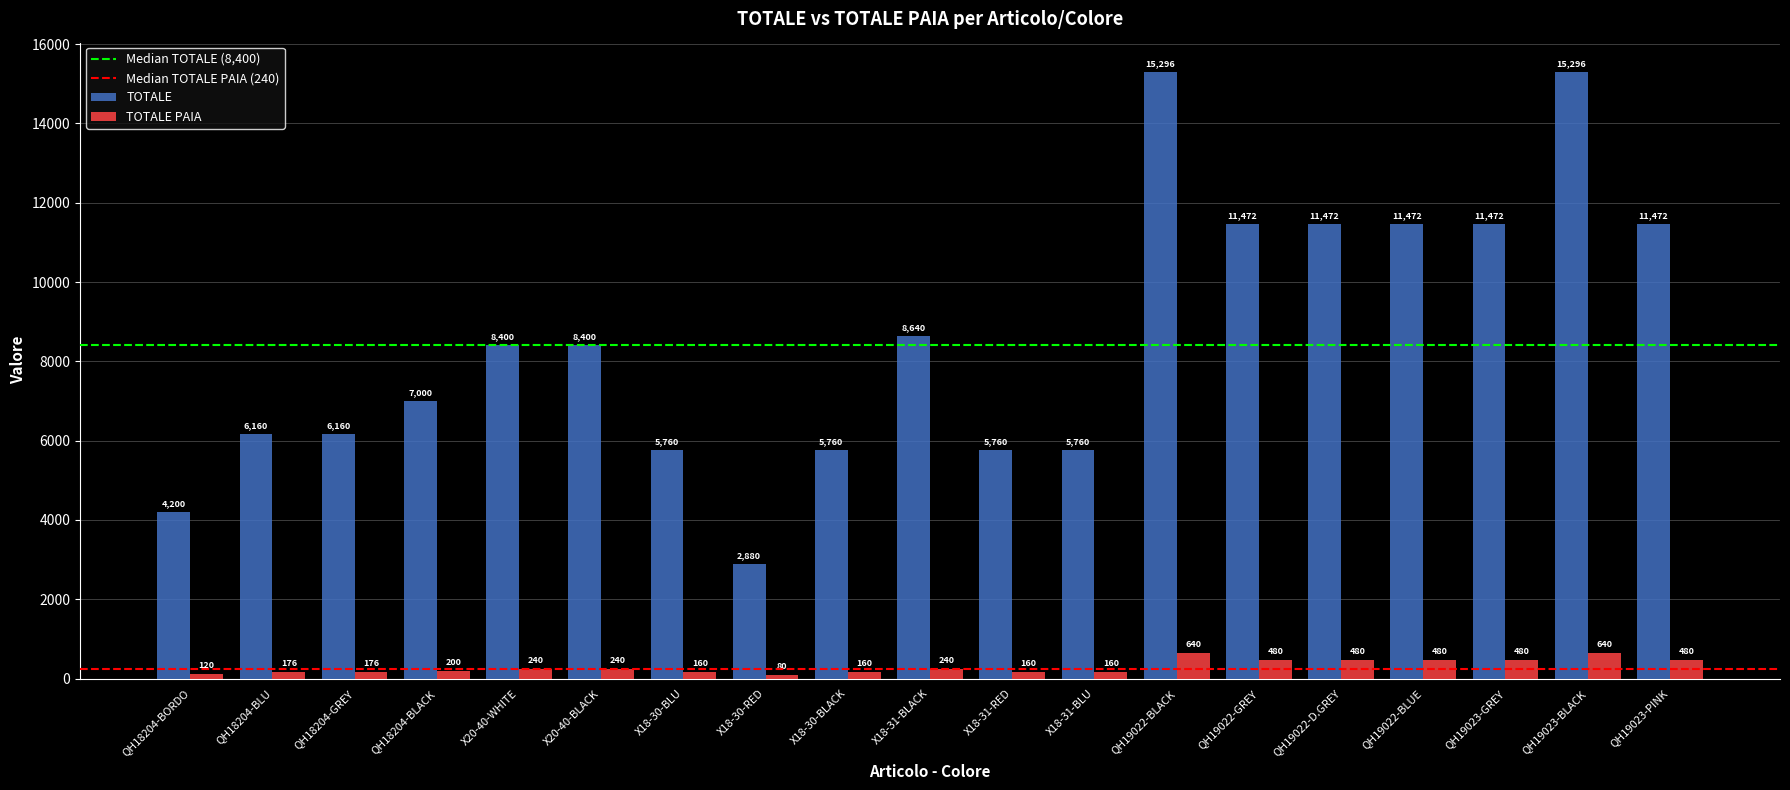

Read the TOTALE PAIA value at QH18204-GREY.

176